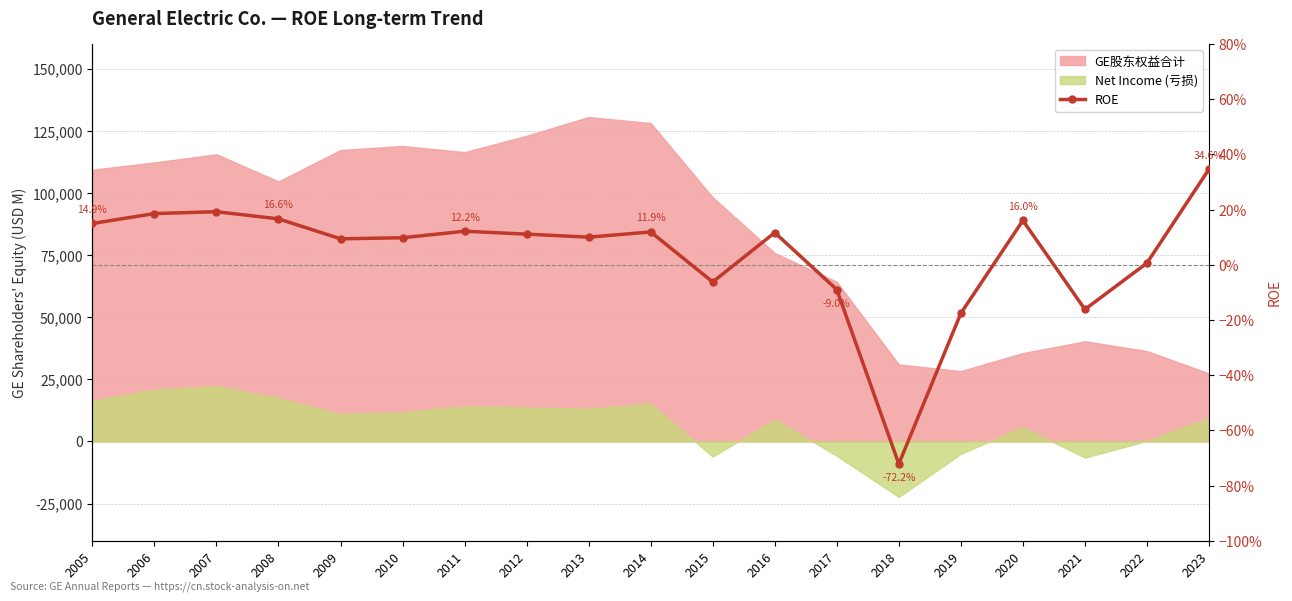

What is the value of the 14th point from the left?

-0.7